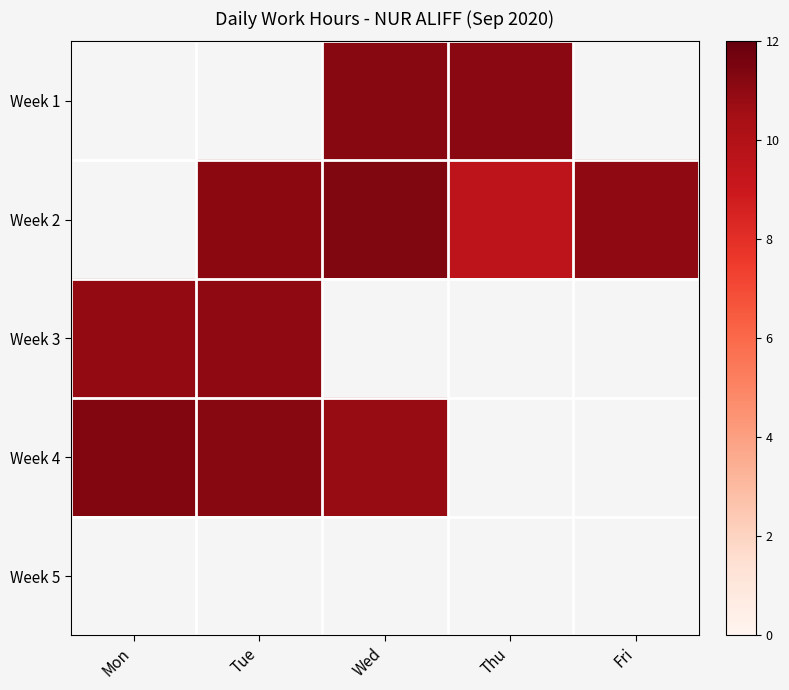

Reading left to right, transcribe all the data shown in this chart.

Week 1: Mon=0.0	Tue=0.0	Wed=11.2	Thu=11.1	Fri=0.0
Week 2: Mon=0.0	Tue=11.1	Wed=11.4	Thu=9.5	Fri=11.0
Week 3: Mon=10.9	Tue=11.0	Wed=0.0	Thu=0.0	Fri=0.0
Week 4: Mon=11.3	Tue=11.2	Wed=10.8	Thu=0.0	Fri=0.0
Week 5: Mon=0.0	Tue=0.0	Wed=0.0	Thu=0.0	Fri=0.0